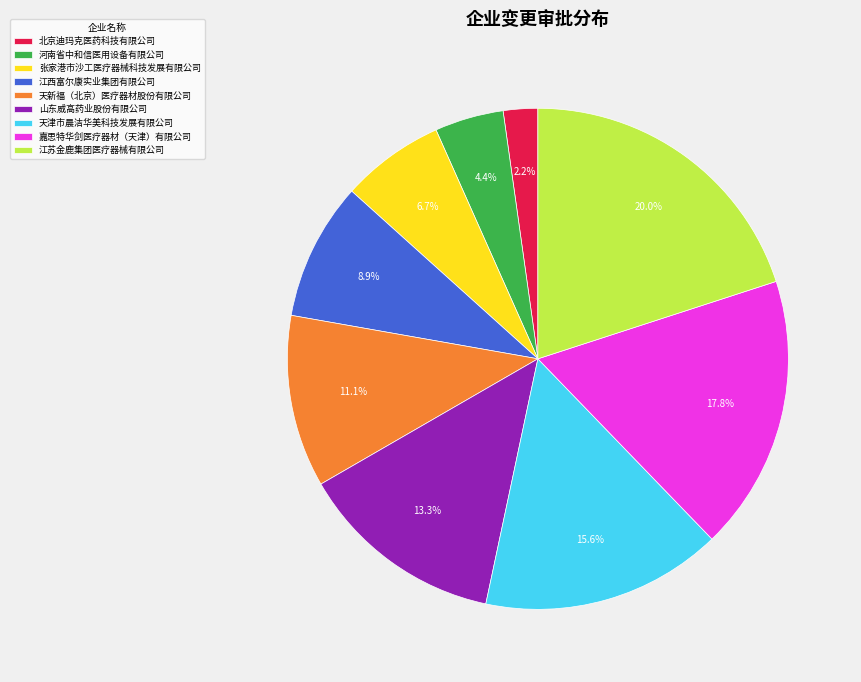

Which category has the biggest portion of the pie?

江苏金鹿集团医疗器械有限公司